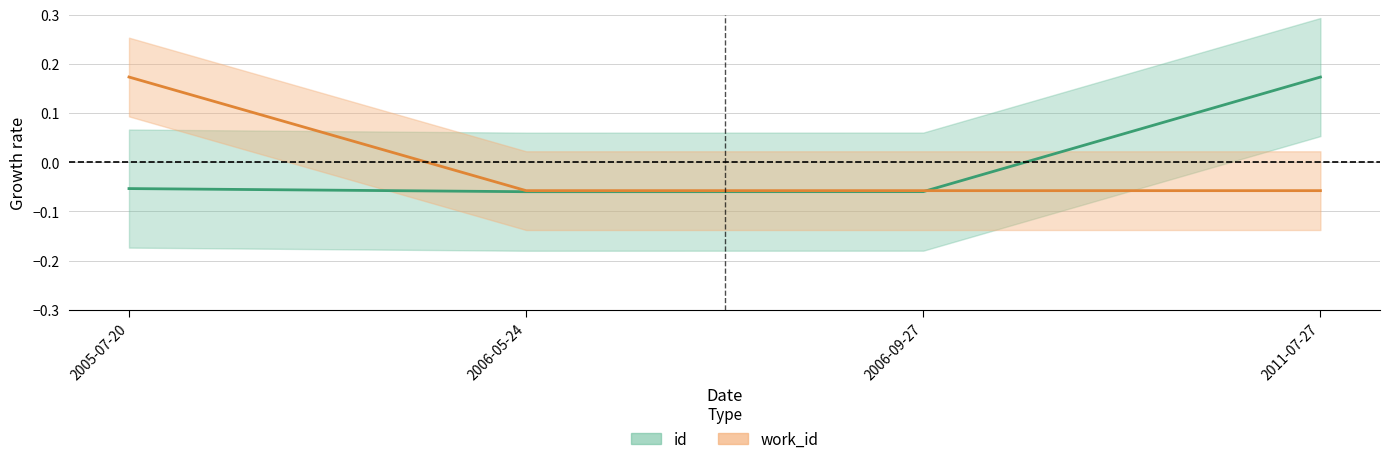

Which has a higher value, 2006-09-27 or 2005-07-20?

2005-07-20